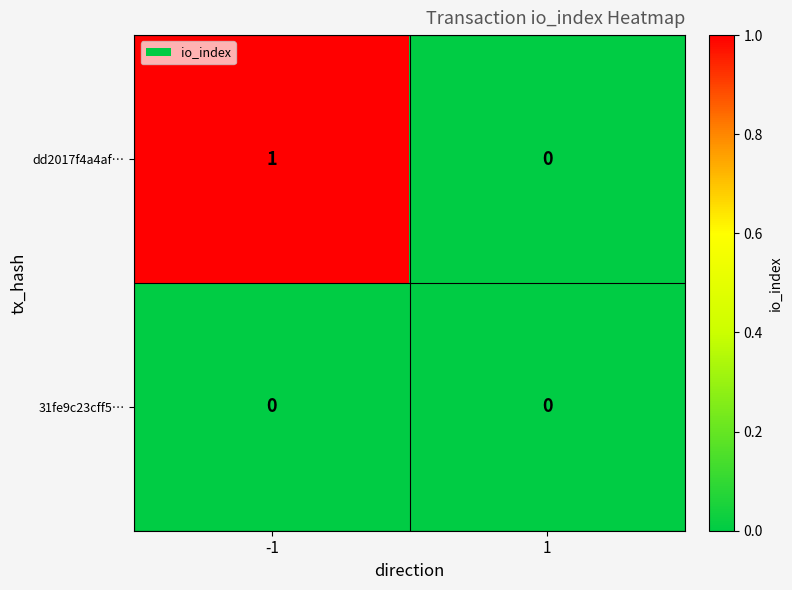

Reading right to left, transcribe all the data shown in this chart.

dd2017f4a4af…: 0	1
31fe9c23cff5…: 0	0